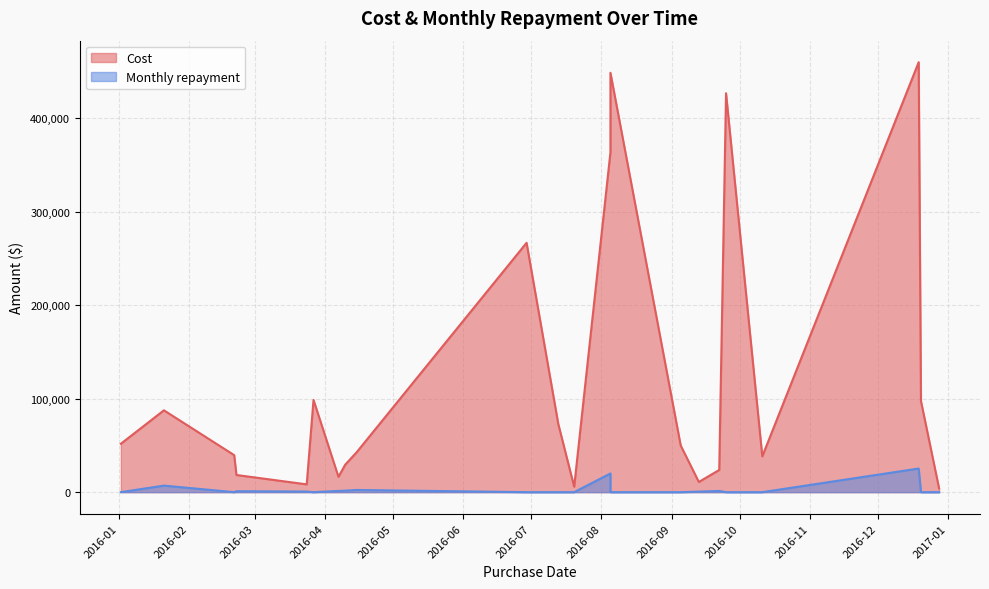

Which series has the largest total across all categories?

Cost